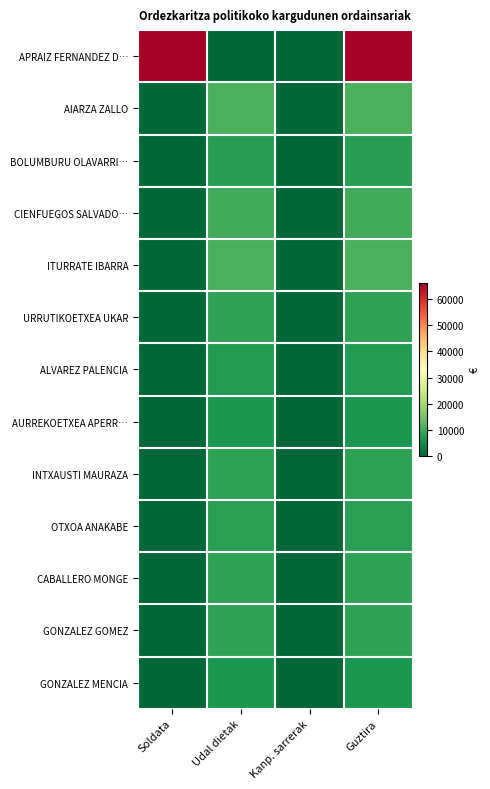

Between Udal dietak and Kanp. sarrerak, which is larger?

Udal dietak